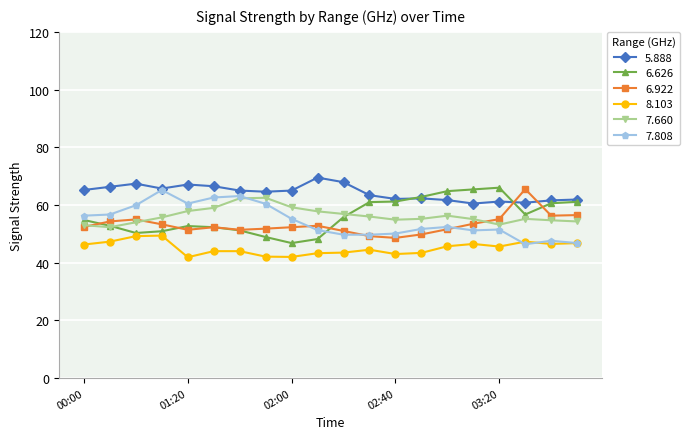

What are all the series names shown in the legend?

5.888, 6.626, 6.922, 8.103, 7.660, 7.808